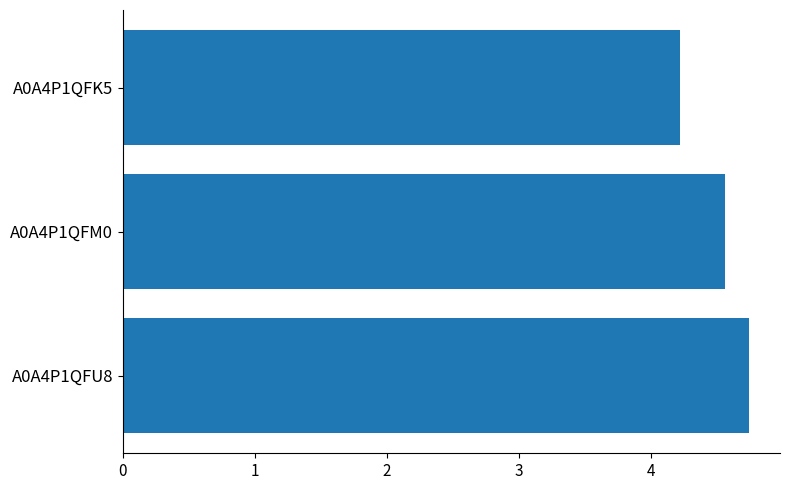

The chart shows a value of 4.7 at A0A4P1QFU8. True or false?

True